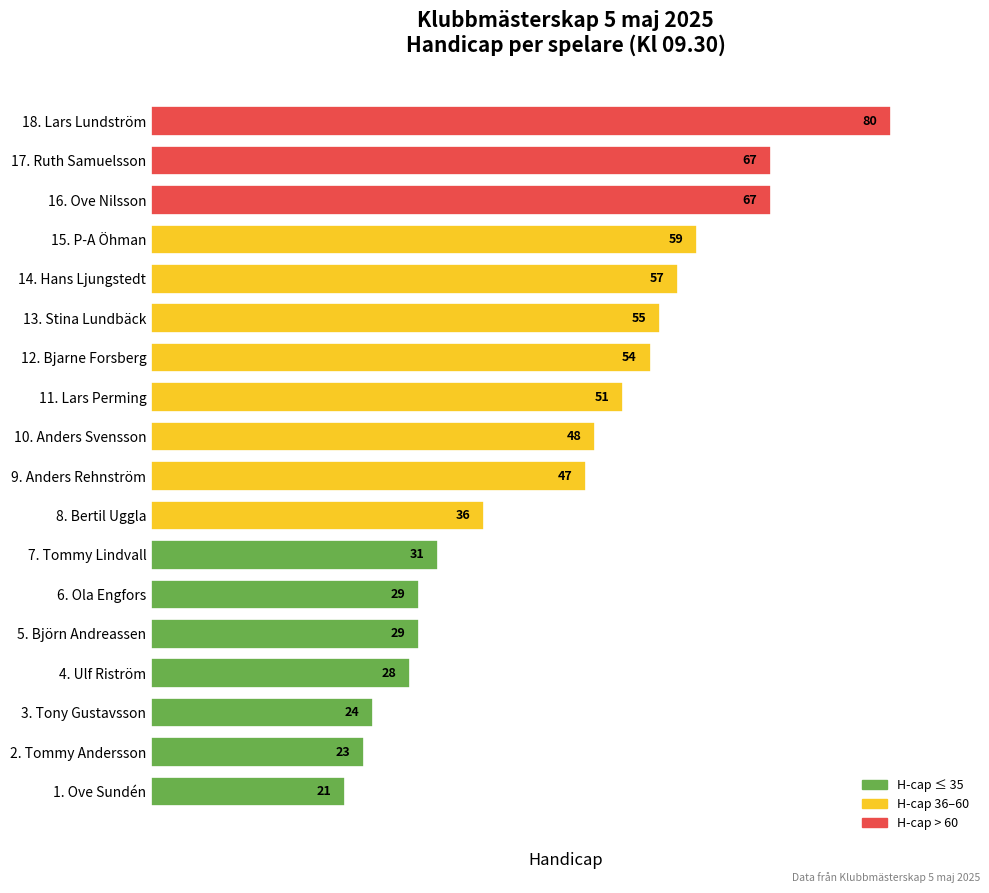

How many distinct data groups are displayed?

1